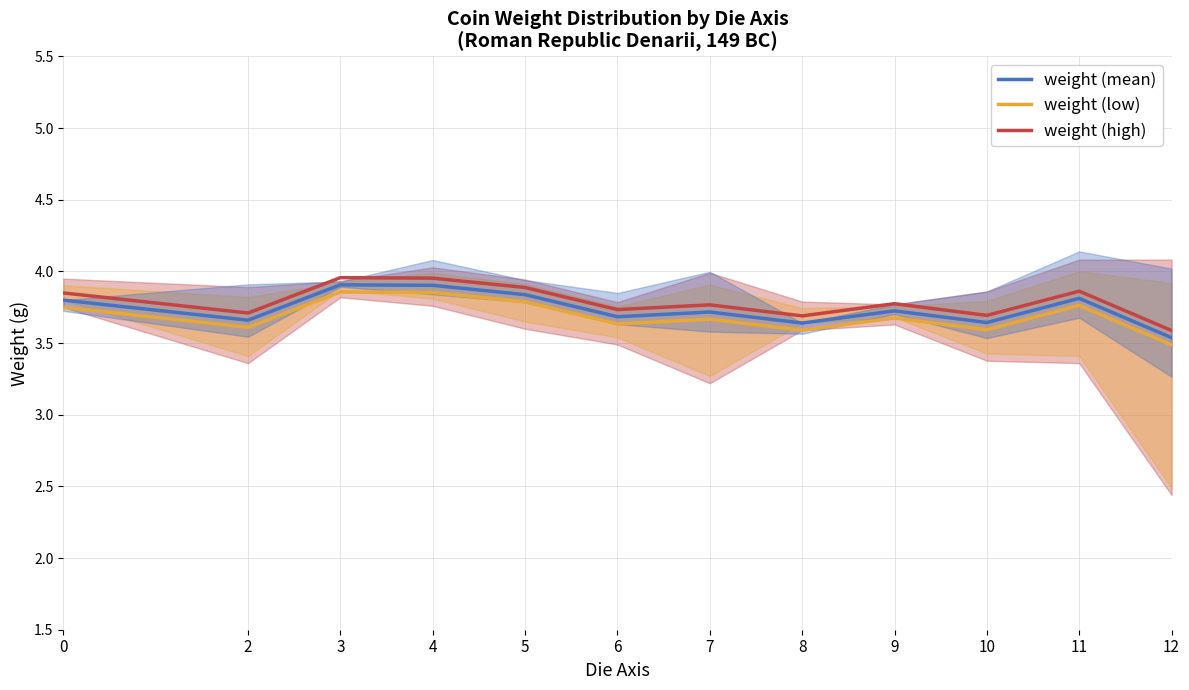

In weight (mean), how many points are lower than both neighbors (excluding endpoints)?

4